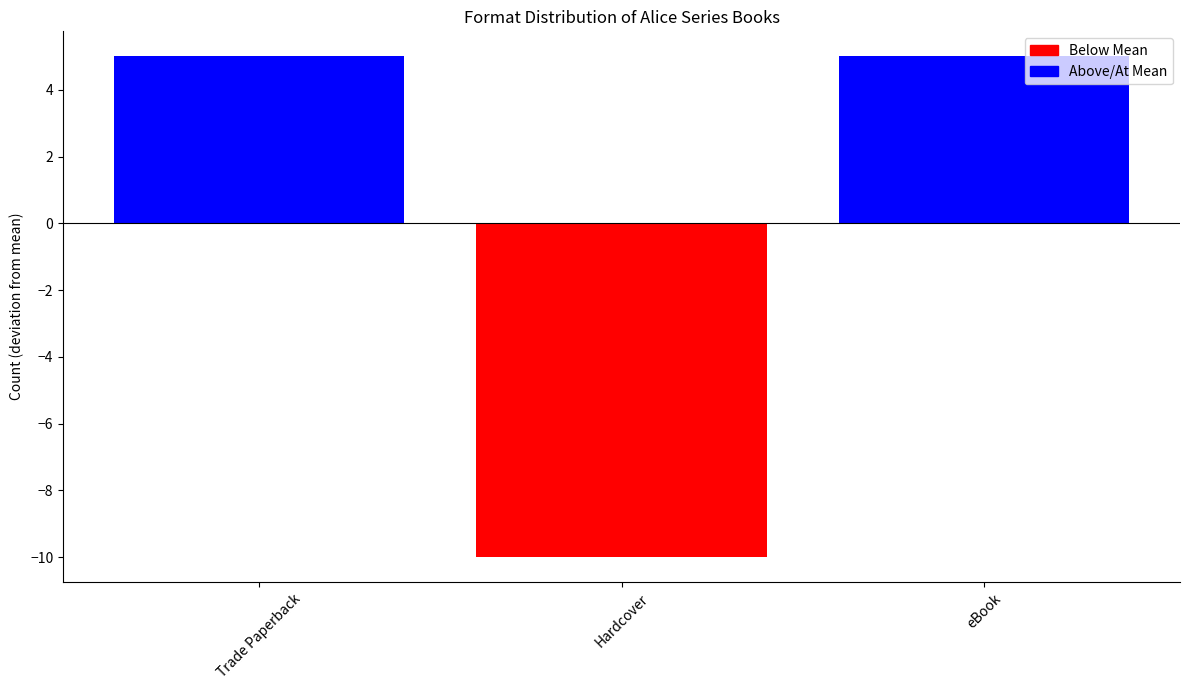

How many bars are there in total?

3